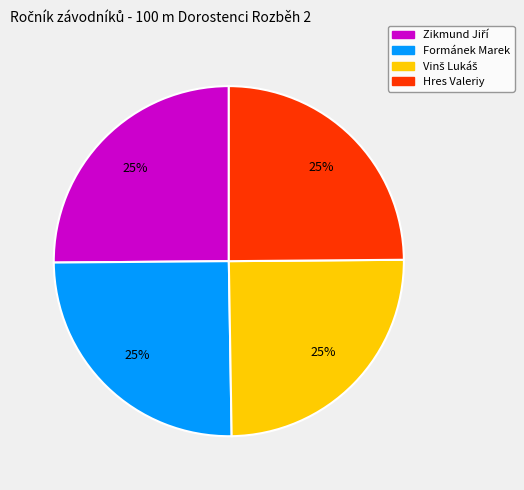

To the nearest percent, what is the combined percentage of Hres Valeriy and Formánek Marek?

50%